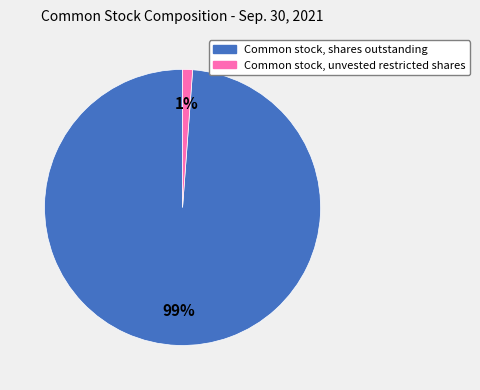

Is the sum of Common stock, shares outstanding and Common stock, unvested restricted shares greater than half?

Yes